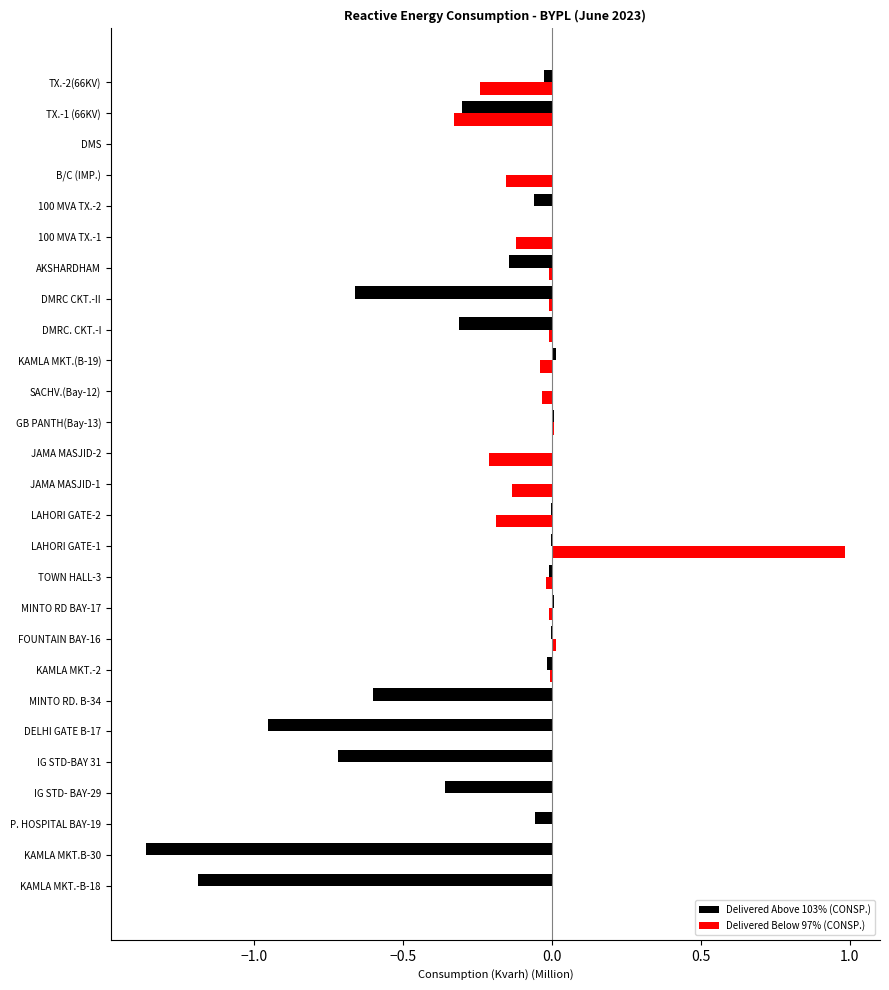

How many distinct data groups are displayed?

2